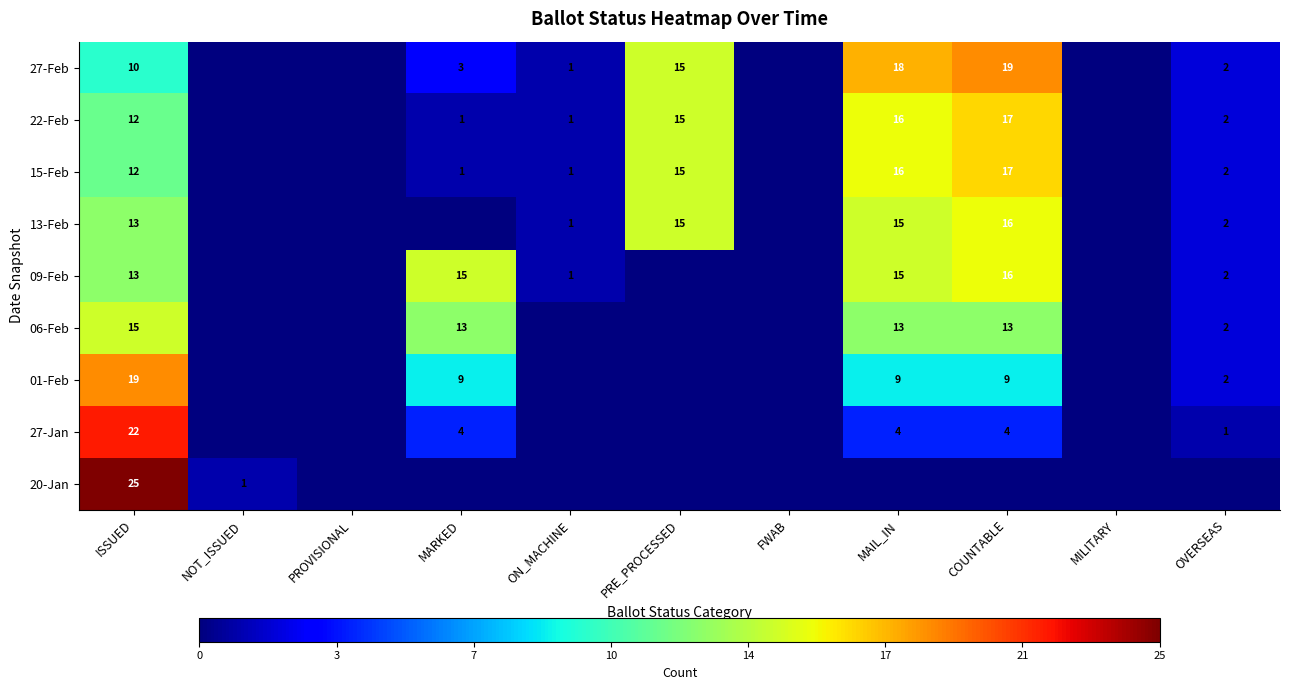

The 01-Feb series shows 9 at MARKED. True or false?

True